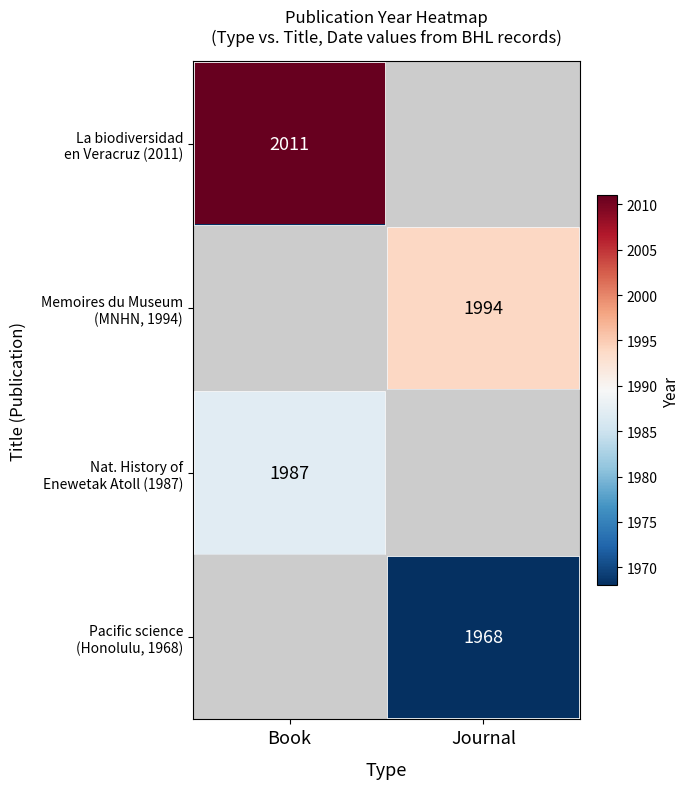

At which category is the sum across all series the highest?

Book